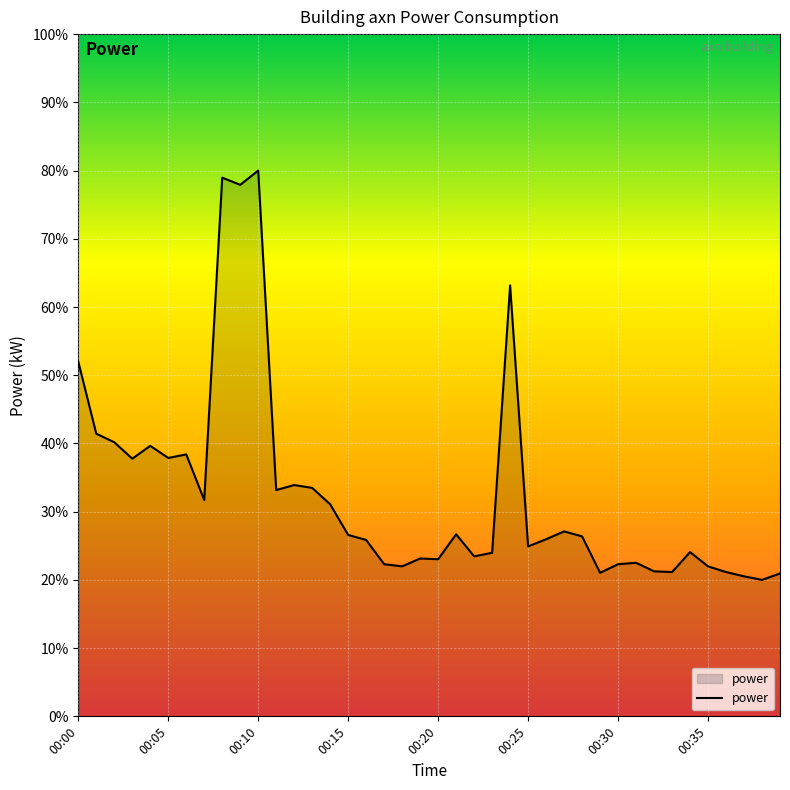

What is the difference between the maximum and minimum values?

60.0